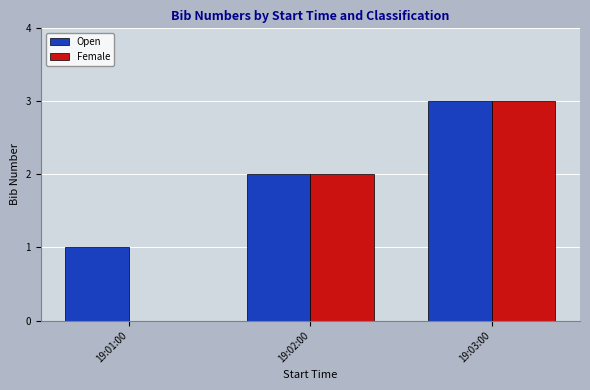

True or false: Female has a value of 1 at 19:03:00.

False